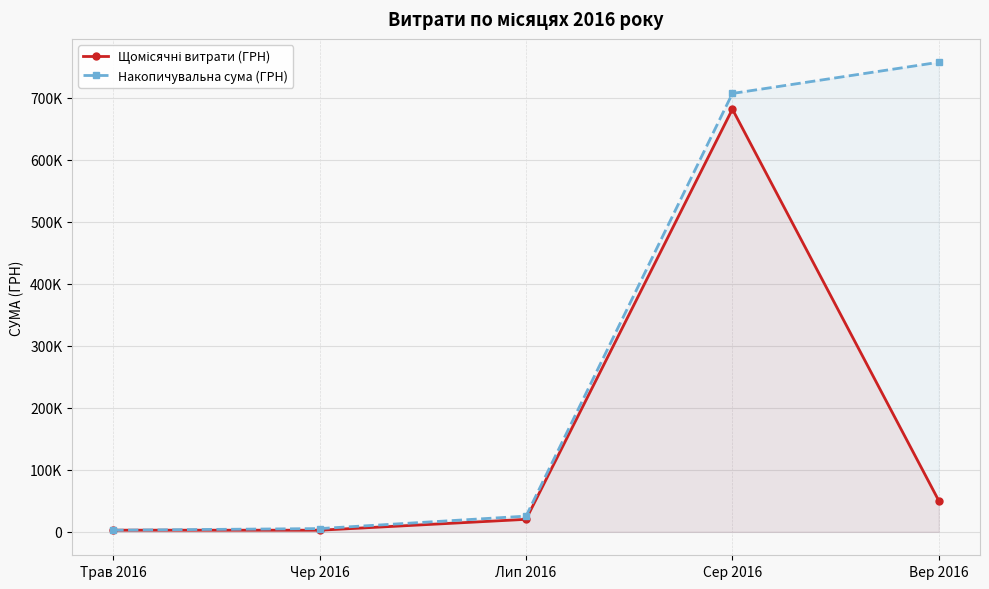

Does the chart display data point markers on the line(s)?

Yes